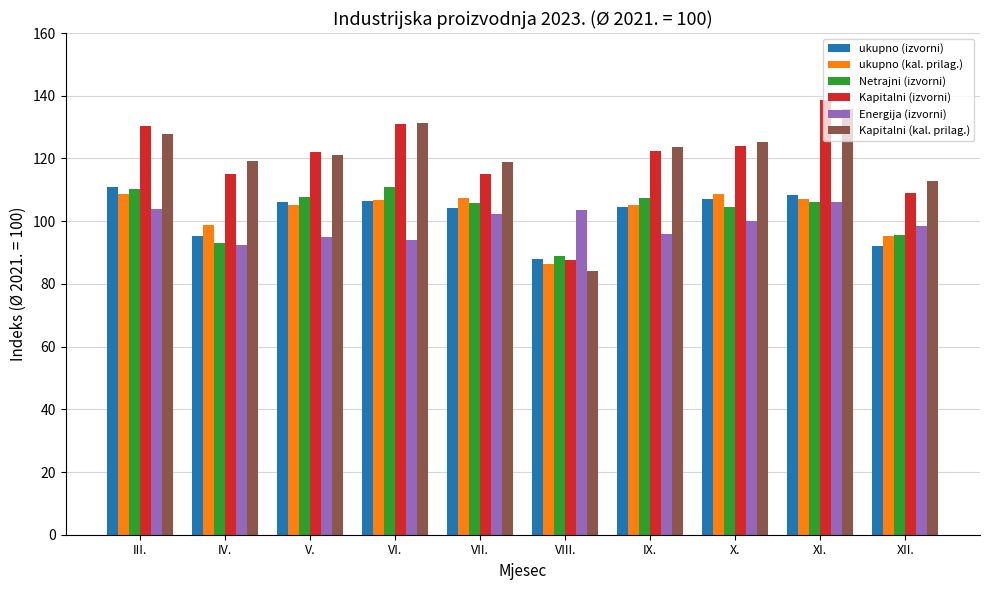

How many bars are there in each group?

6